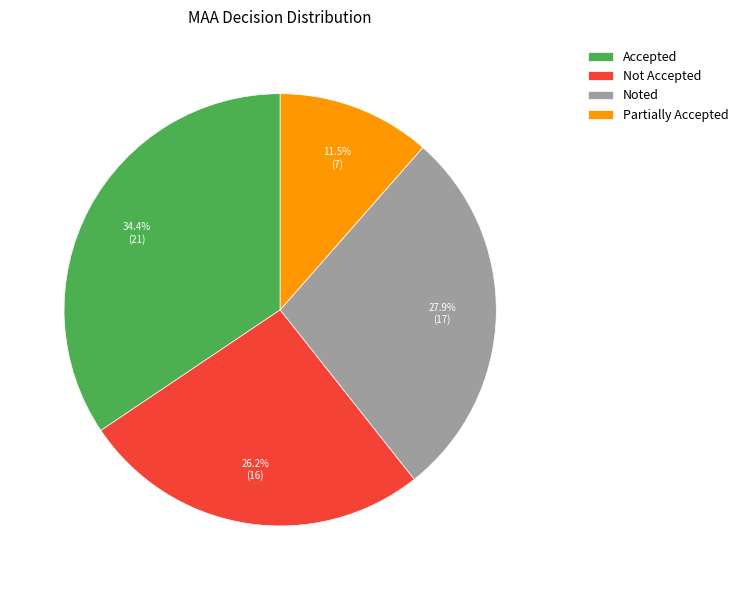

What percentage is the Accepted slice, to the nearest percent?

34%